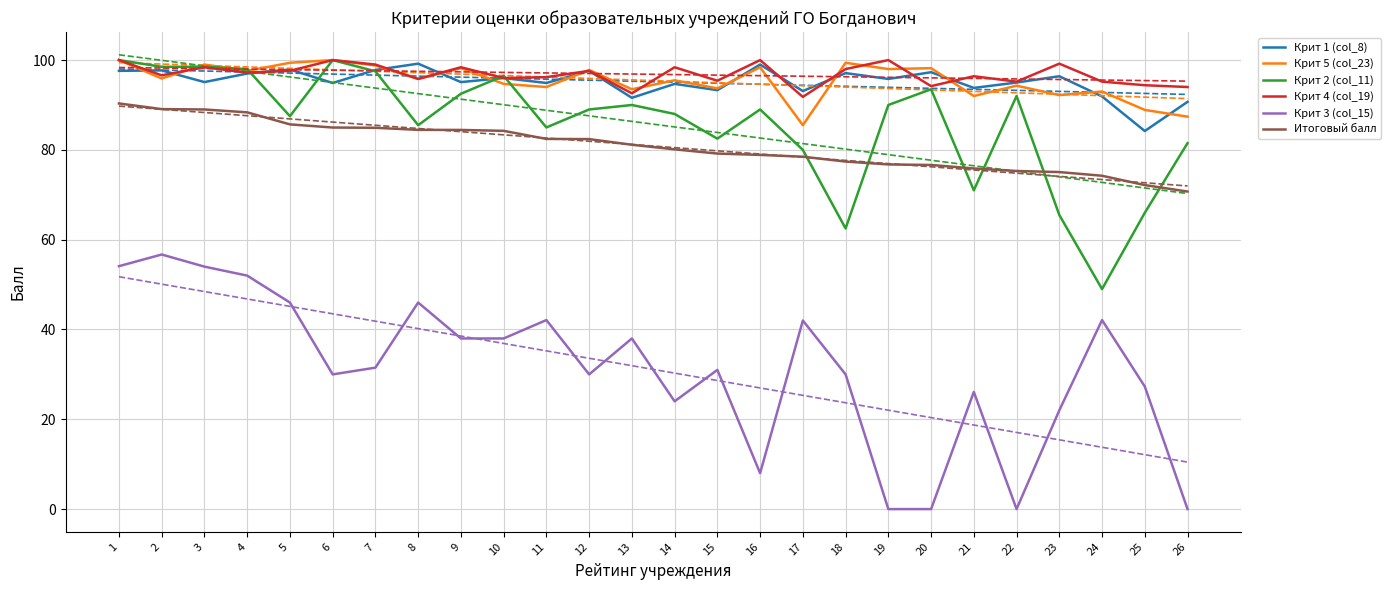

Which category has the highest value in the Крит 5 (col_23) series?

1